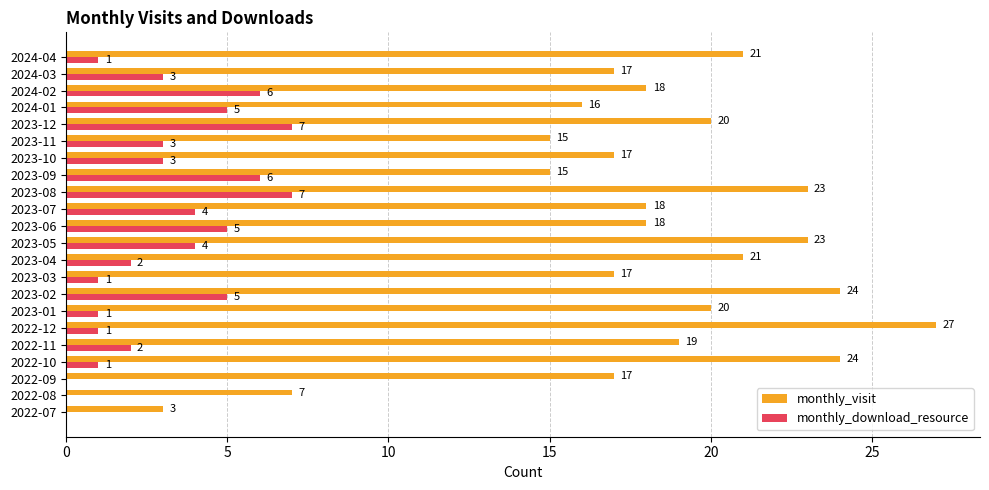

Between 2023-06 and 2023-08, which series saw the biggest shift?

monthly_visit